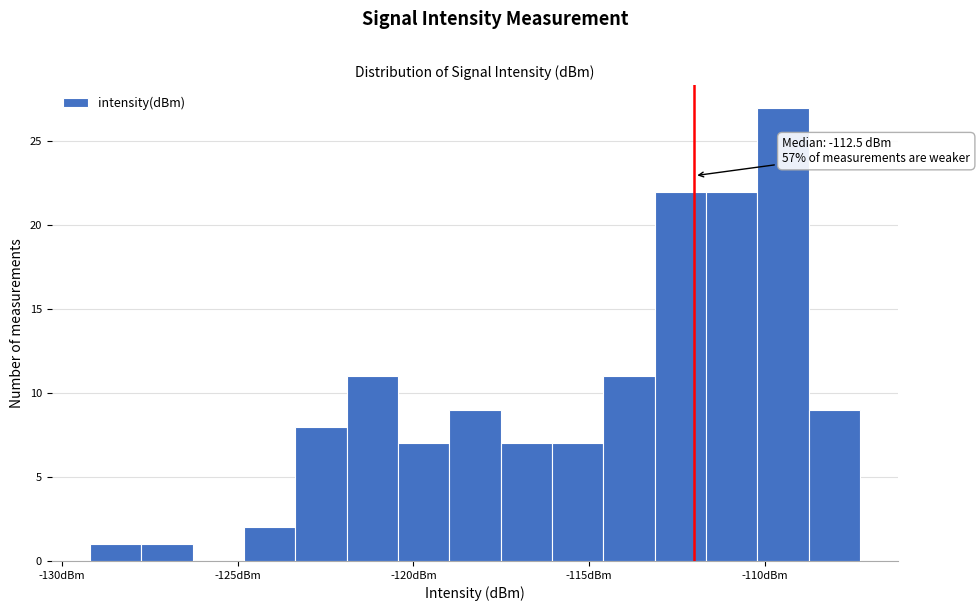

Read against the x-axis, roughly where is the centre of the tallest bar?

-109.5